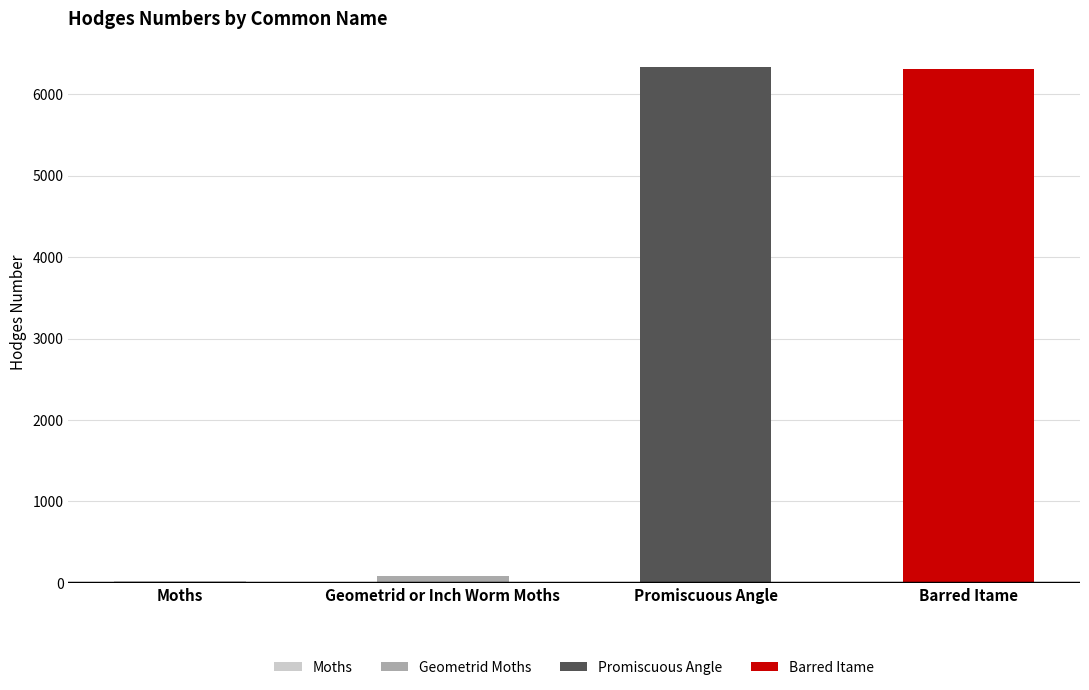

At which category does the chart reach its minimum across all series?

Moths